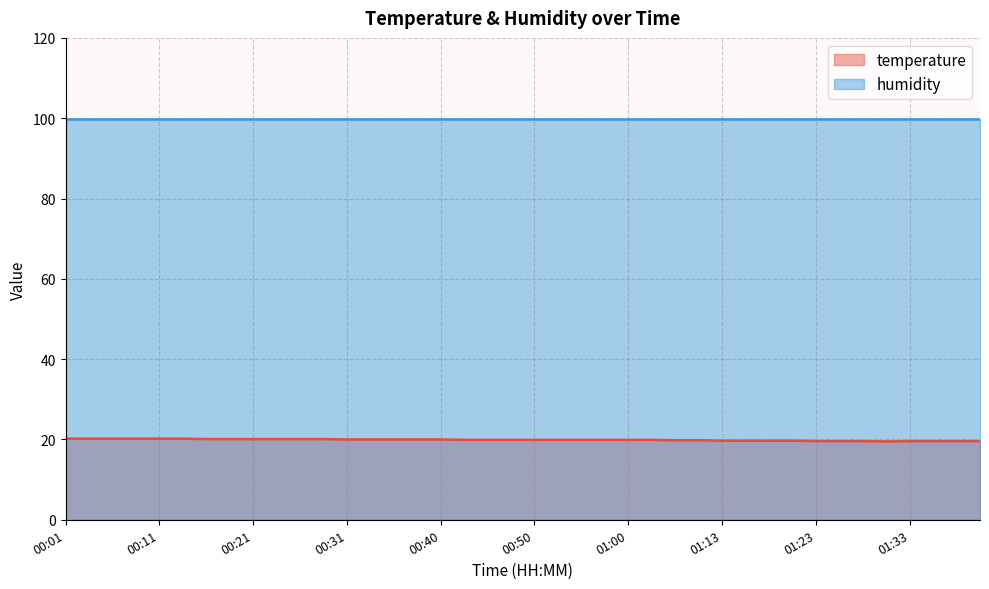

What is the sum of all values?

796.0